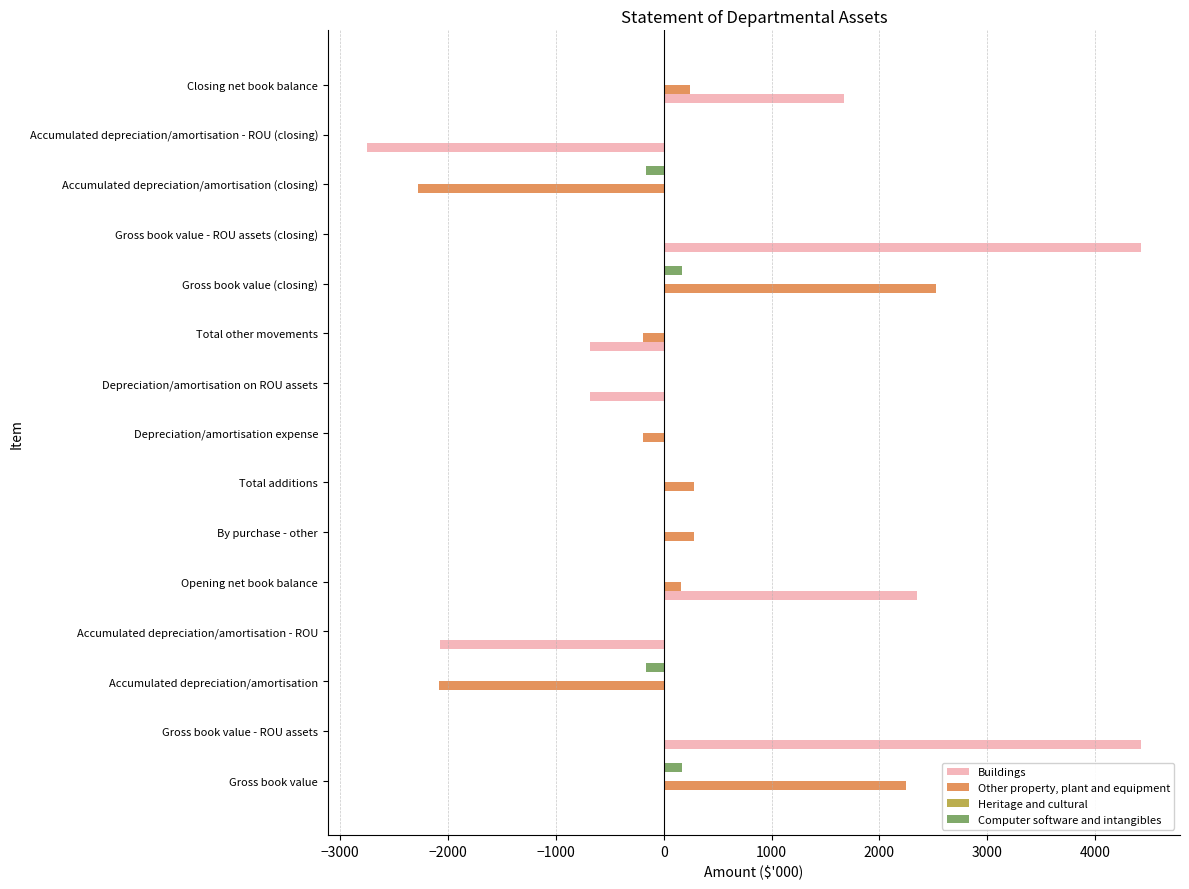

The value of Buildings at Gross book value (closing) is -3411. True or false?

False